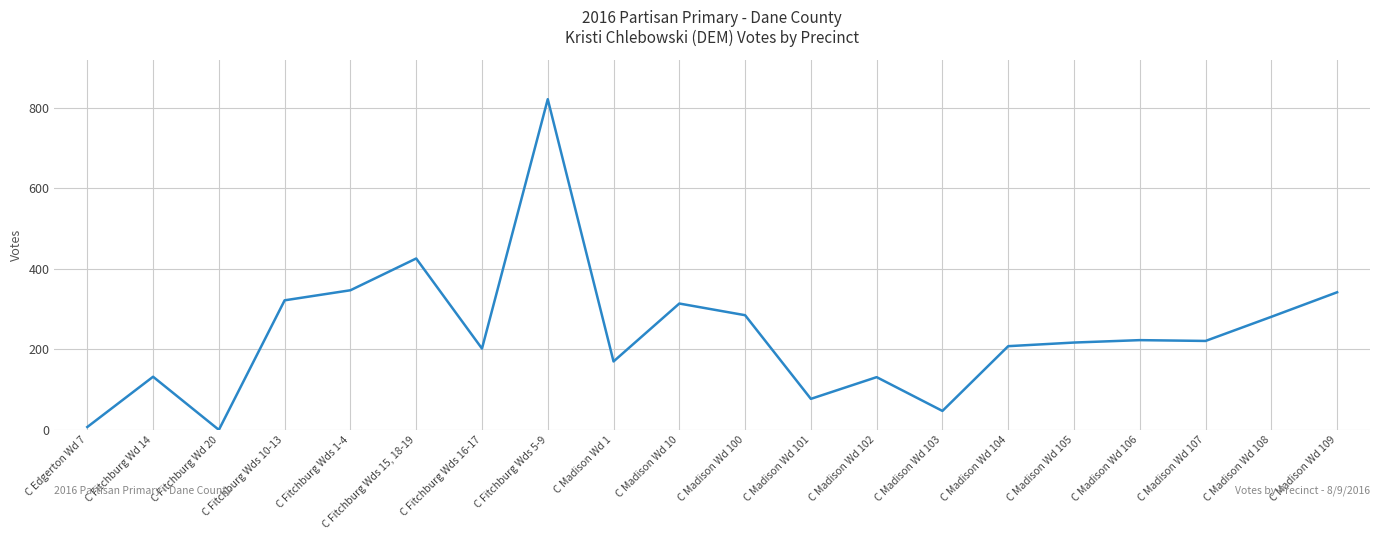

Does the chart display data point markers on the line(s)?

No